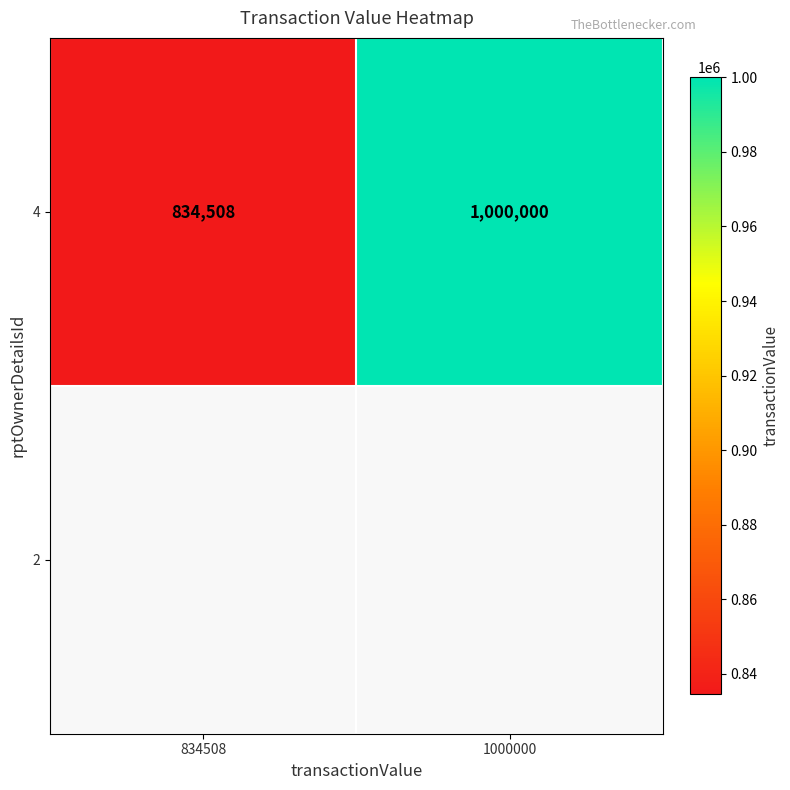

What value does the data have at 834508?

834508